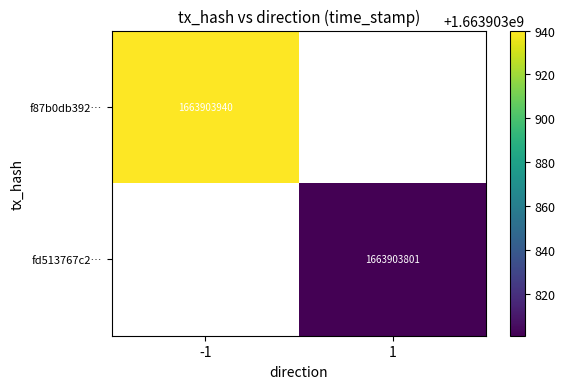

What is the sum of all fd513767c2eaccadad9741372af74c2c2429810 values?

1663903801